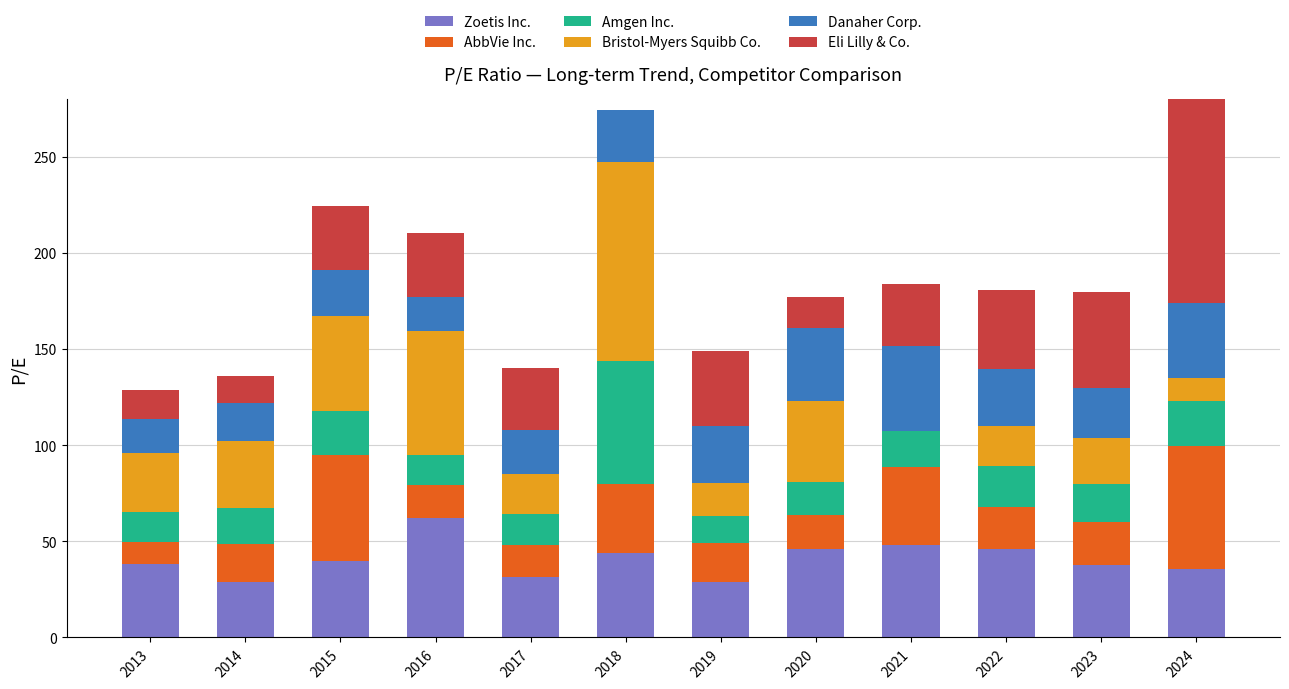

What is the total value across all series at 2022?

180.5